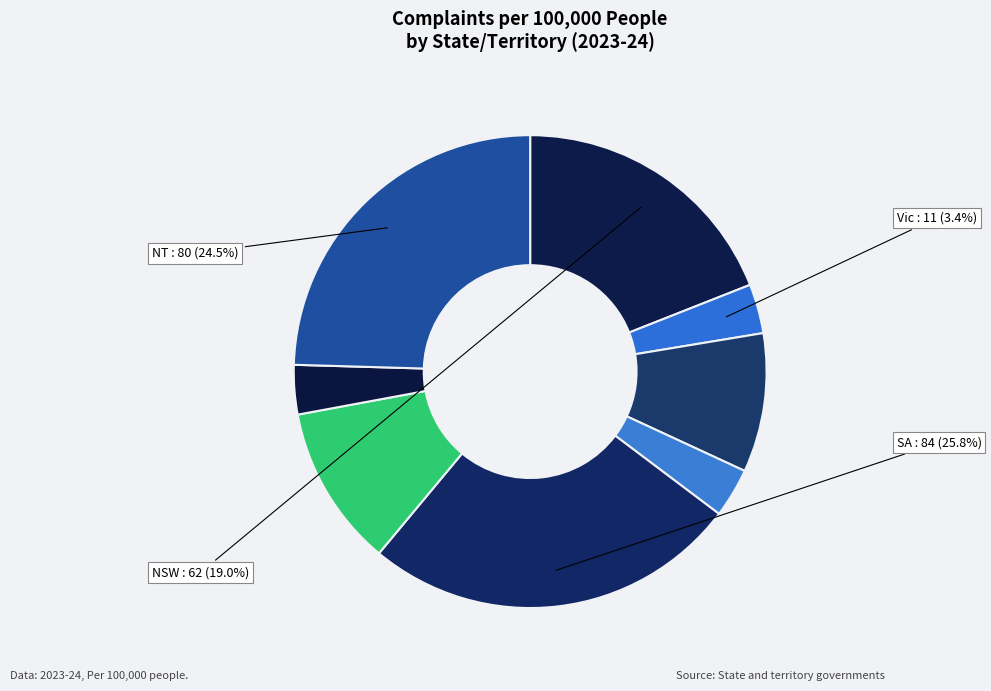

How many slices are in this pie chart?

8